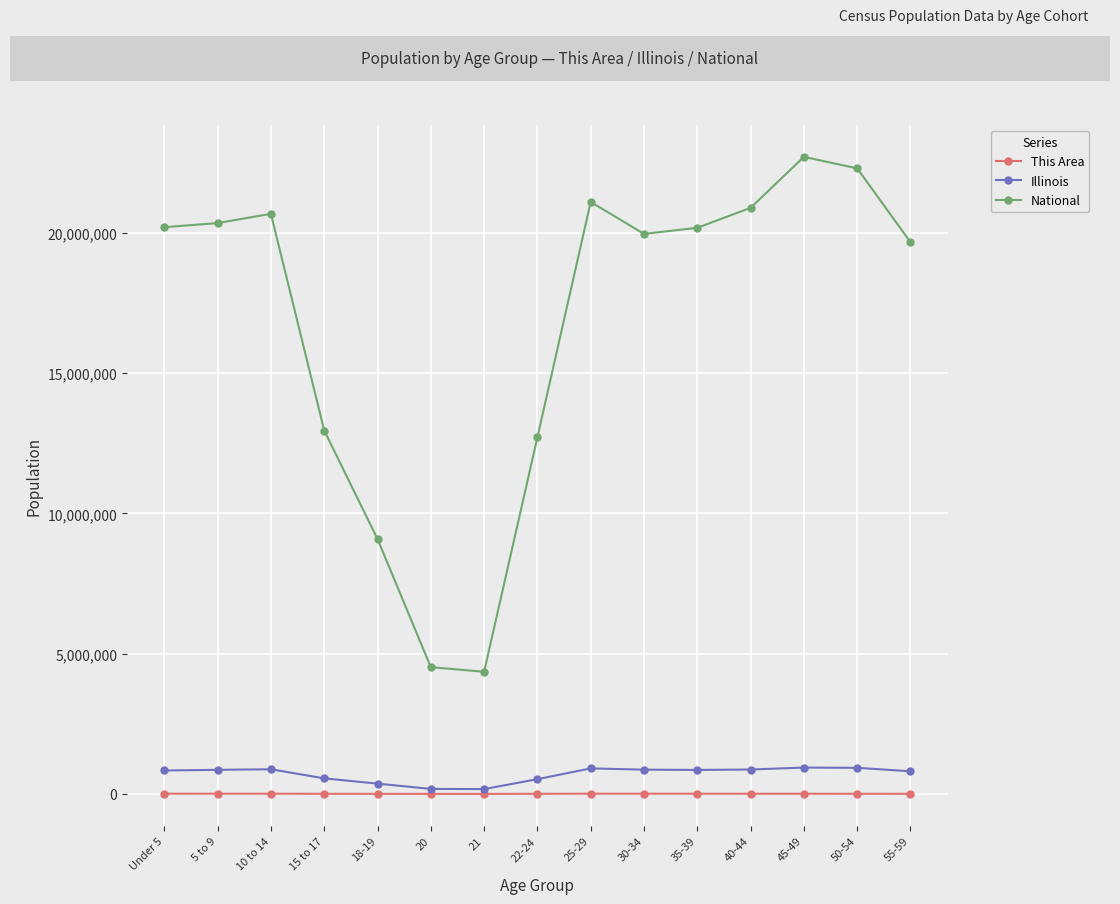

What is the highest value of the This Area series?

8739